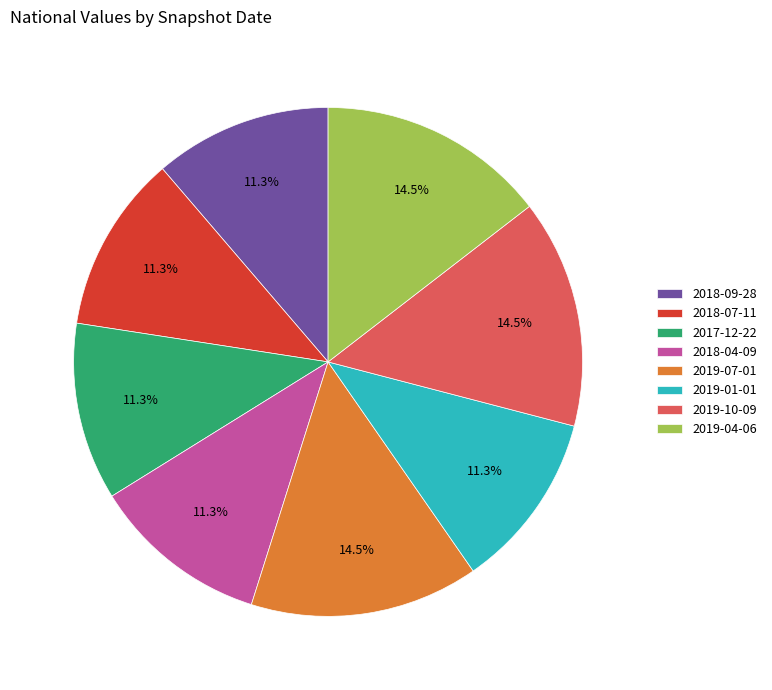

To the nearest percent, what percentage of the pie is 2018-04-09?

11%